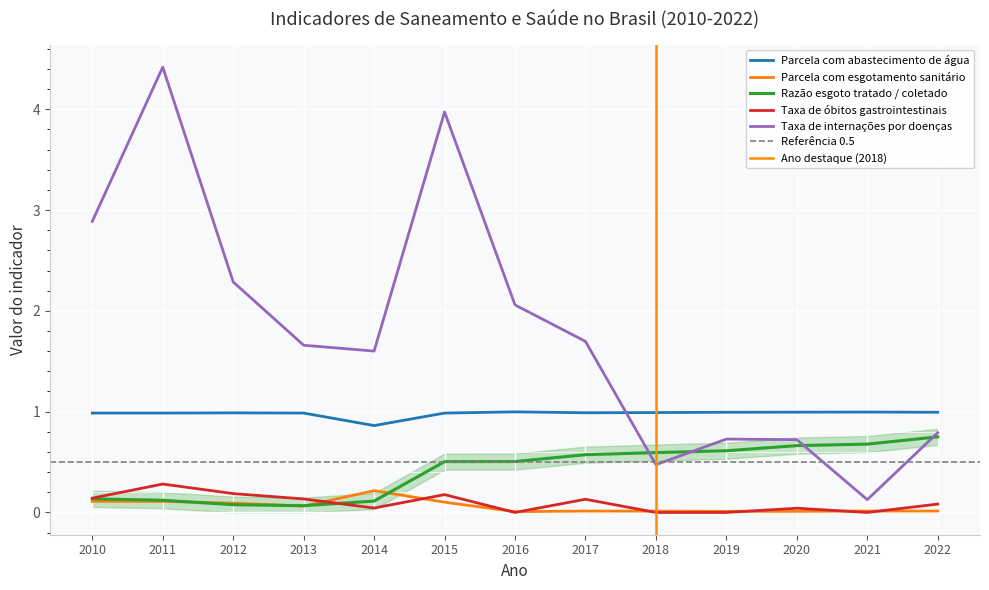

True or false: Parcela com abastecimento de água has more than 1 interior local peaks.

True